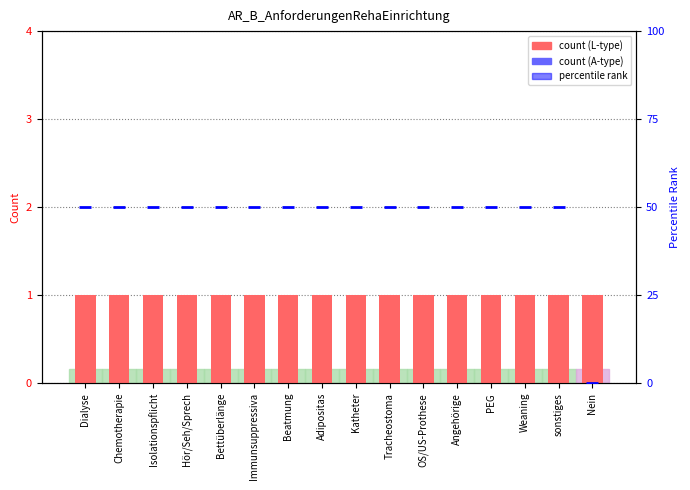

What is the sum of the Count values at Nein and Dialyse?

2